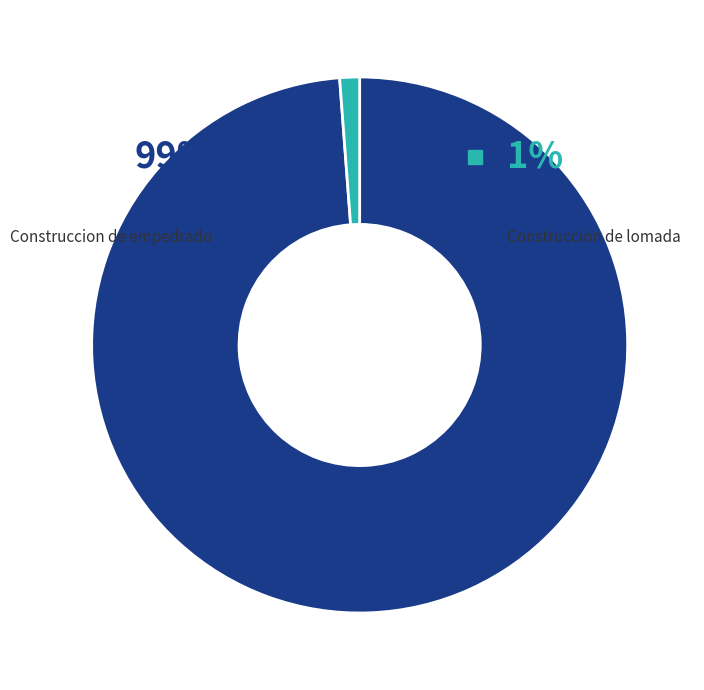

Which category has the smallest portion of the pie?

Construccion de lomada